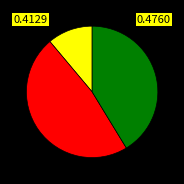

Does any single category account for the majority?

No